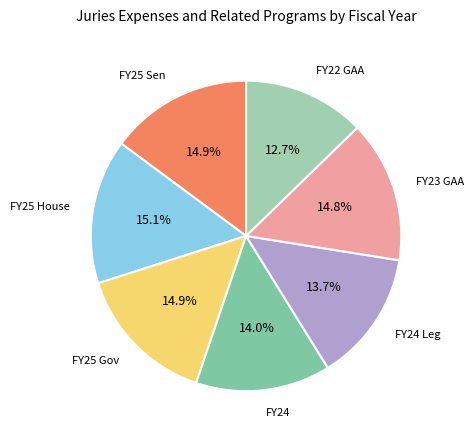

Count the number of slices in the pie.

7